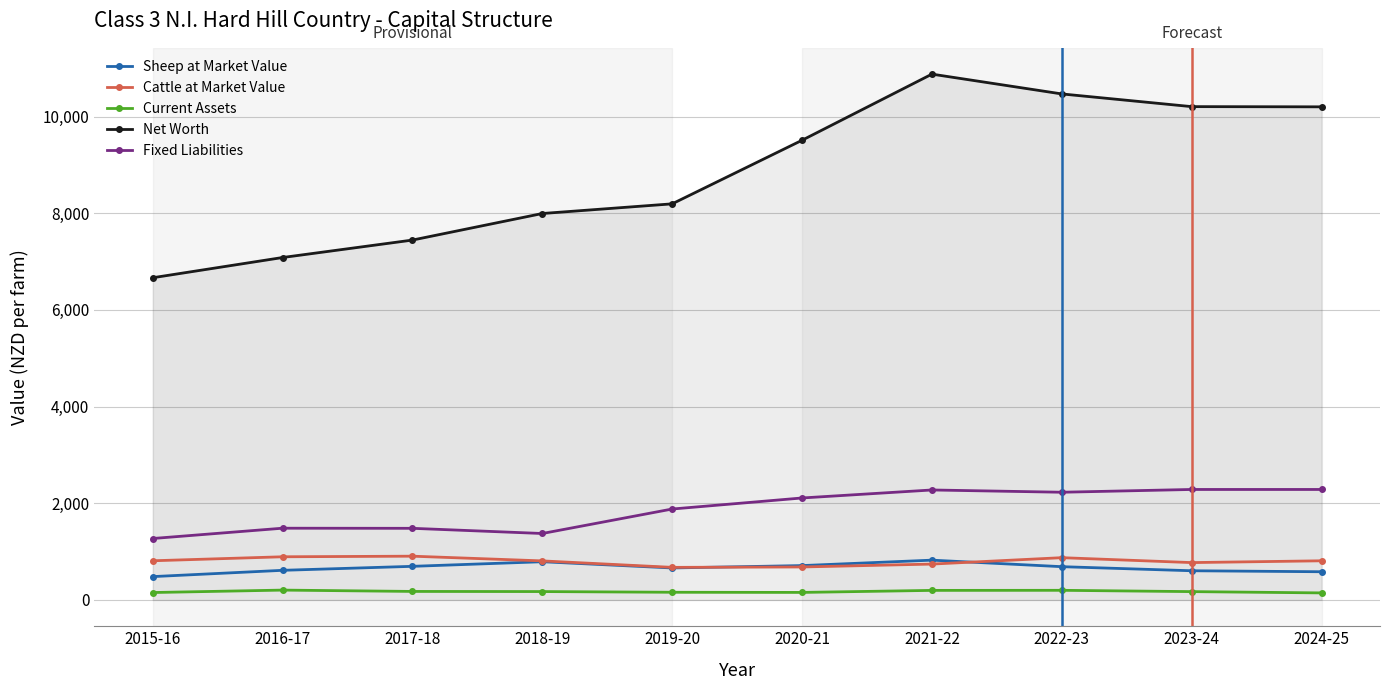

At which category does the chart reach its peak across all series?

2021-22